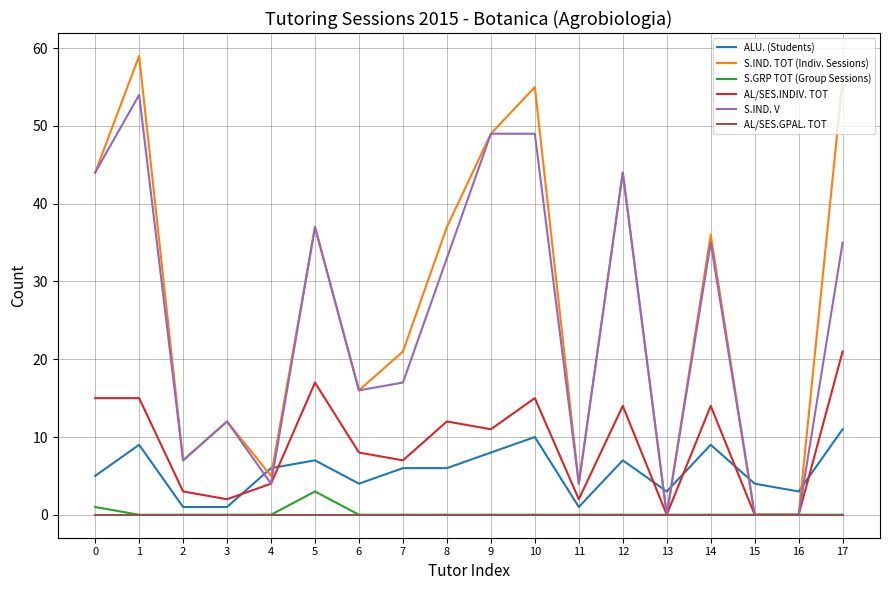

Between 9 and 14, which series saw the biggest shift?

S.IND. V